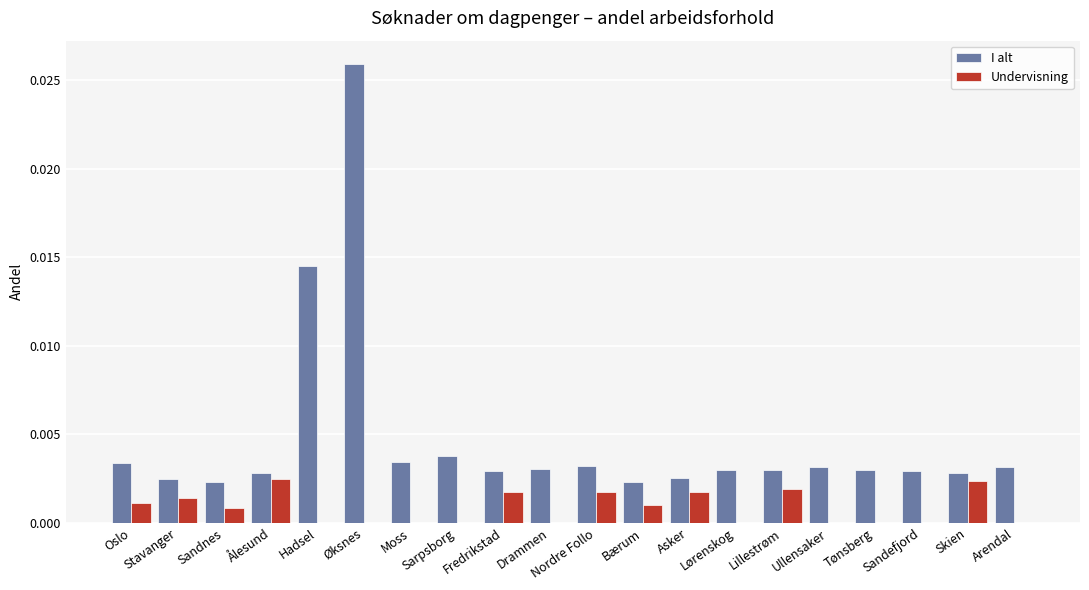

Which series has the largest total across all categories?

I alt